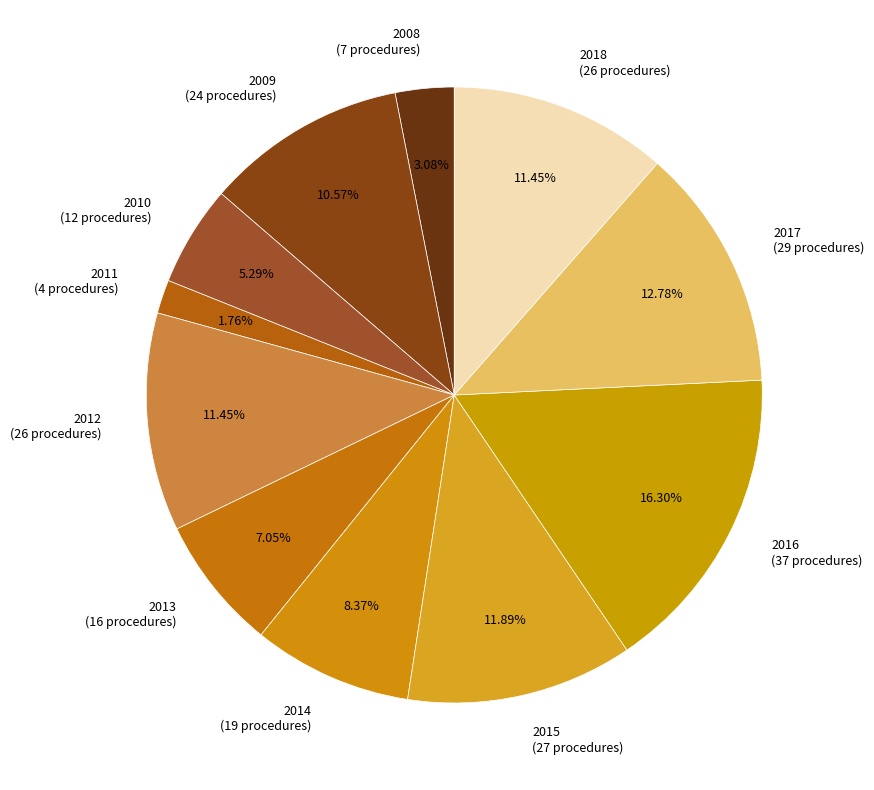

Is there any slice that represents more than half of the pie?

No